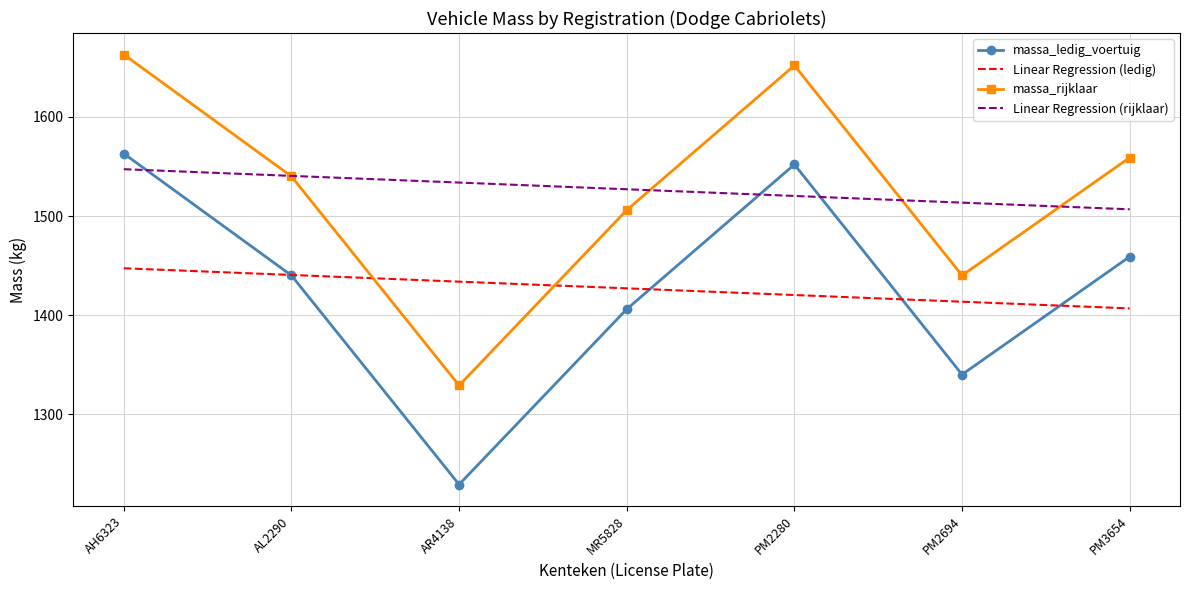

How many values in the Linear Regression (ledig) series exceed 1426?

4